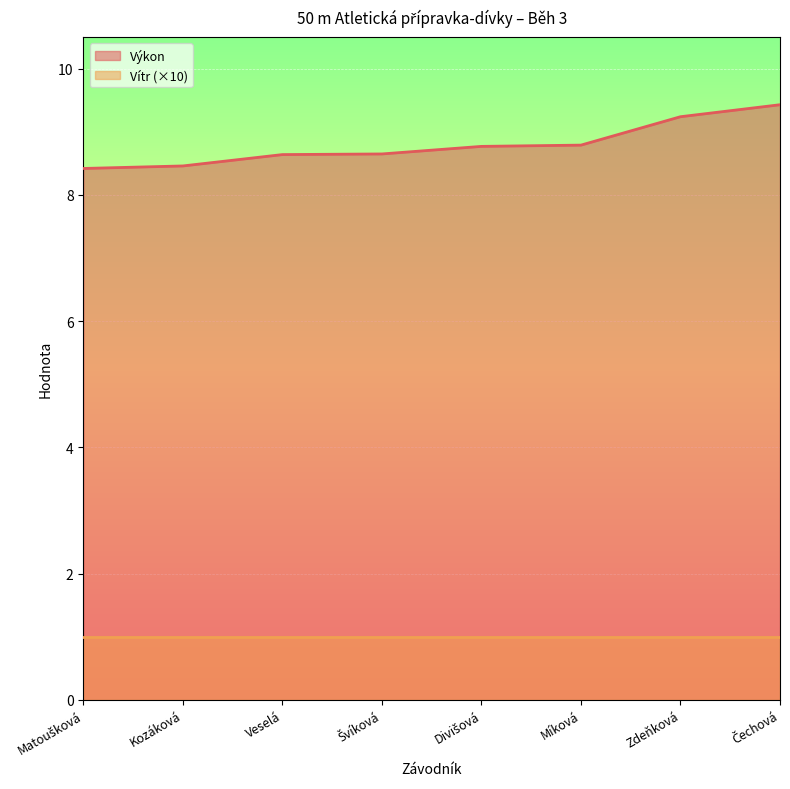

Reading right to left, transcribe all the data shown in this chart.

9.4	9.2	8.8	8.8	8.7	8.6	8.5	8.4